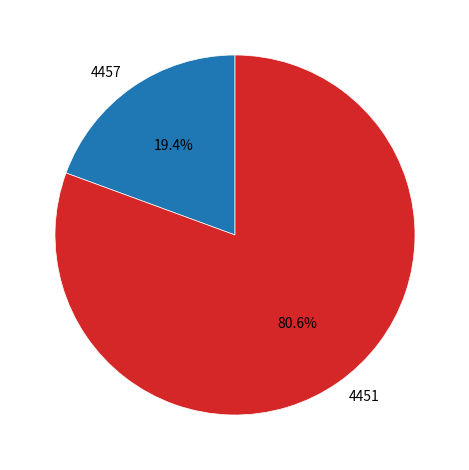

To the nearest percent, what is the difference between the largest and smallest slice percentages?

61%